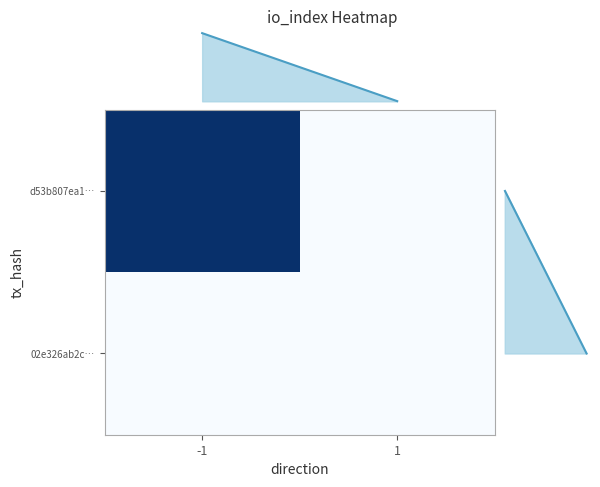

Is the value of d53b807ea1… at -1 greater than the value of 02e326ab2c… at 1?

Yes